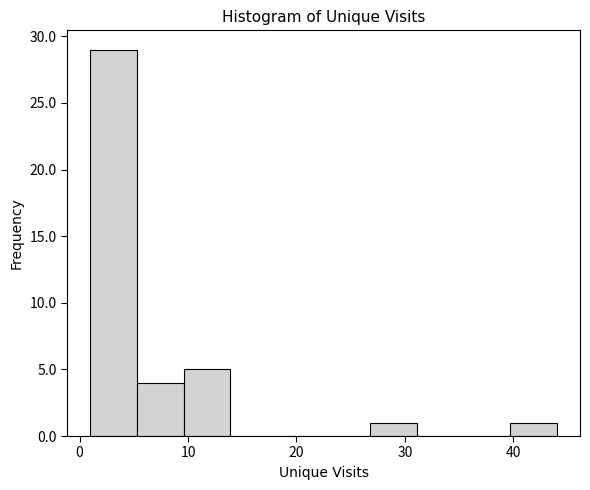

Over which range of the x-axis is the bar tallest?

1.0 to 5.3